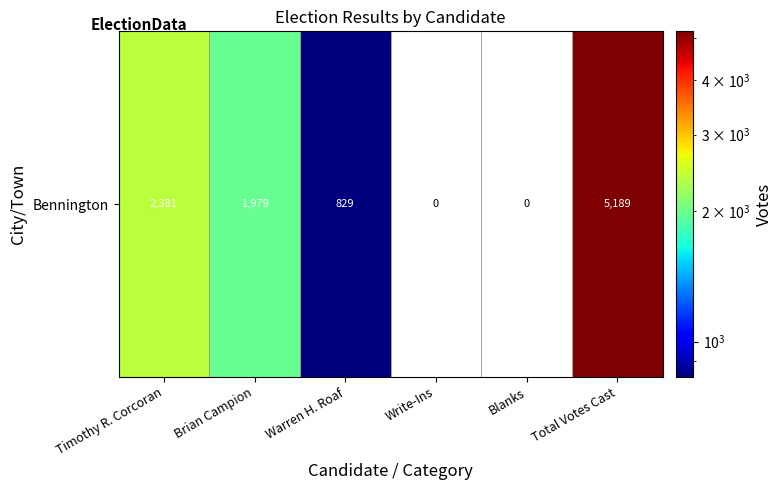

What is the average value?

1730